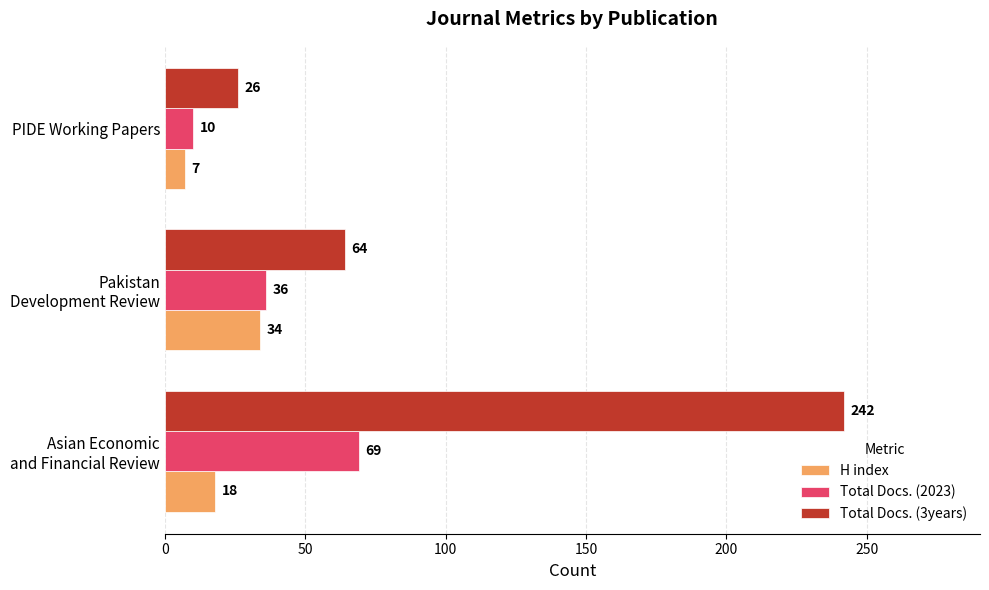

Rank the series by their maximum value, from lowest to highest.

H index, Total Docs. (2023), Total Docs. (3years)